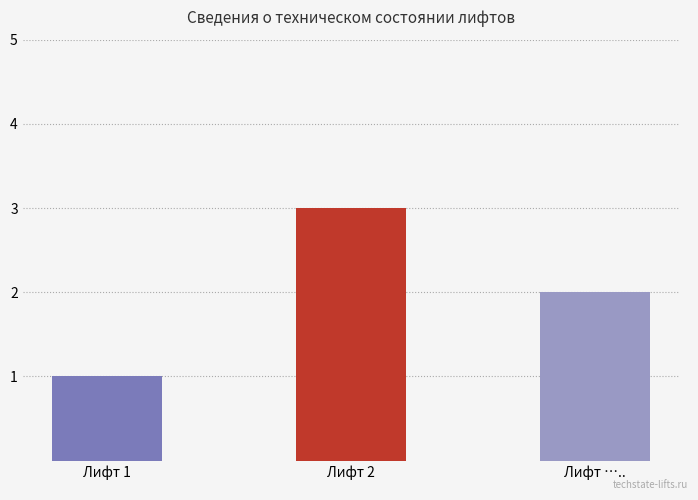

What position from the left is Лифт …..?

3